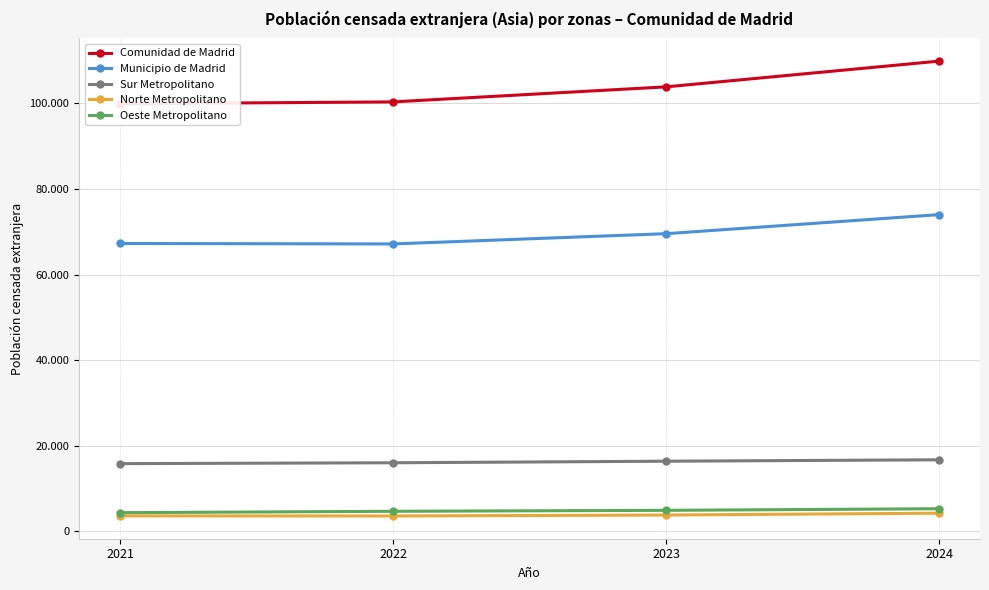

What are all the series names shown in the legend?

Comunidad de Madrid, Municipio de Madrid, Sur Metropolitano, Norte Metropolitano, Oeste Metropolitano